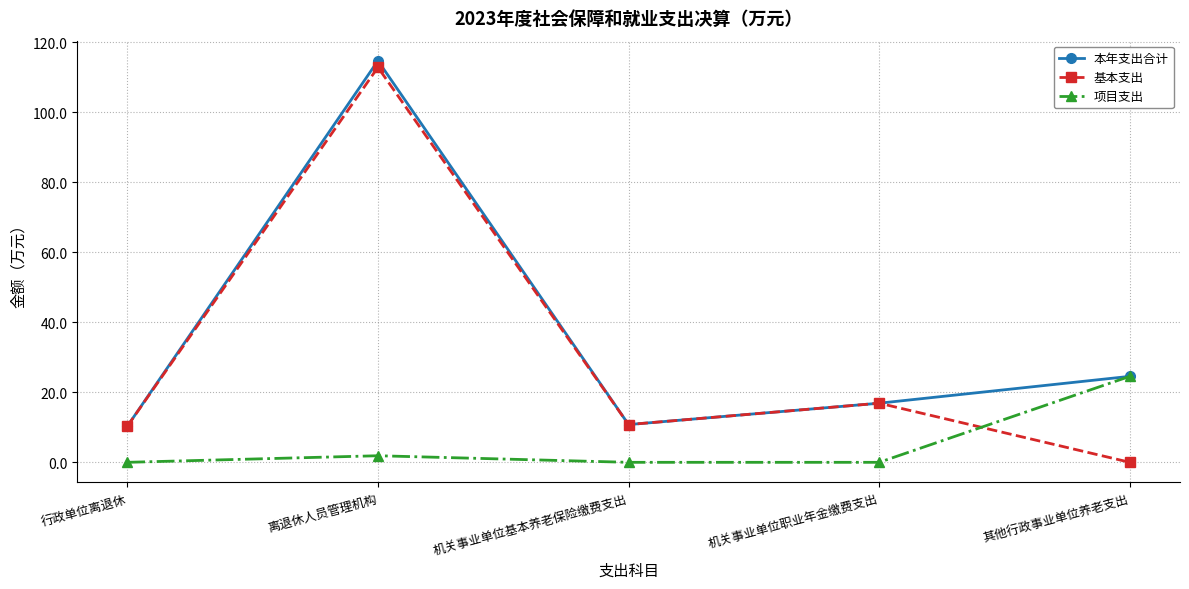

List the series in order of their overall mean, highest first.

本年支出合计, 基本支出, 项目支出